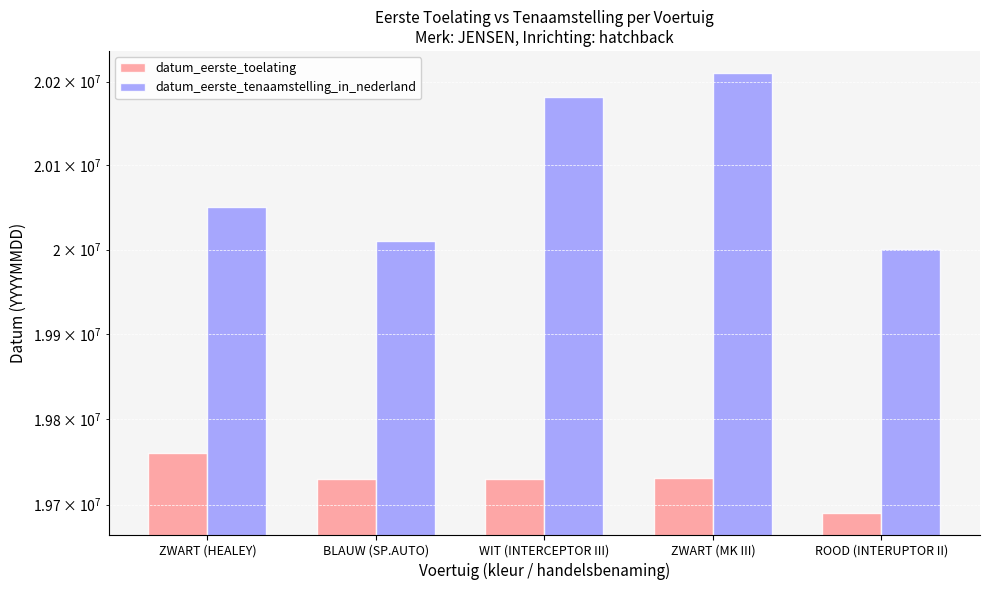

Reading left to right, transcribe all the data shown in this chart.

datum_eerste_toelating: ZWART (HEALEY)=19760511	BLAUW (SP.AUTO)=19730530	WIT (INTERCEPTOR III)=19730228	ZWART (MK III)=19730701	ROOD (INTERUPTOR II)=19690924
datum_eerste_tenaamstelling_in_nederland: ZWART (HEALEY)=20050713	BLAUW (SP.AUTO)=20010522	WIT (INTERCEPTOR III)=20181114	ZWART (MK III)=20210311	ROOD (INTERUPTOR II)=20000628